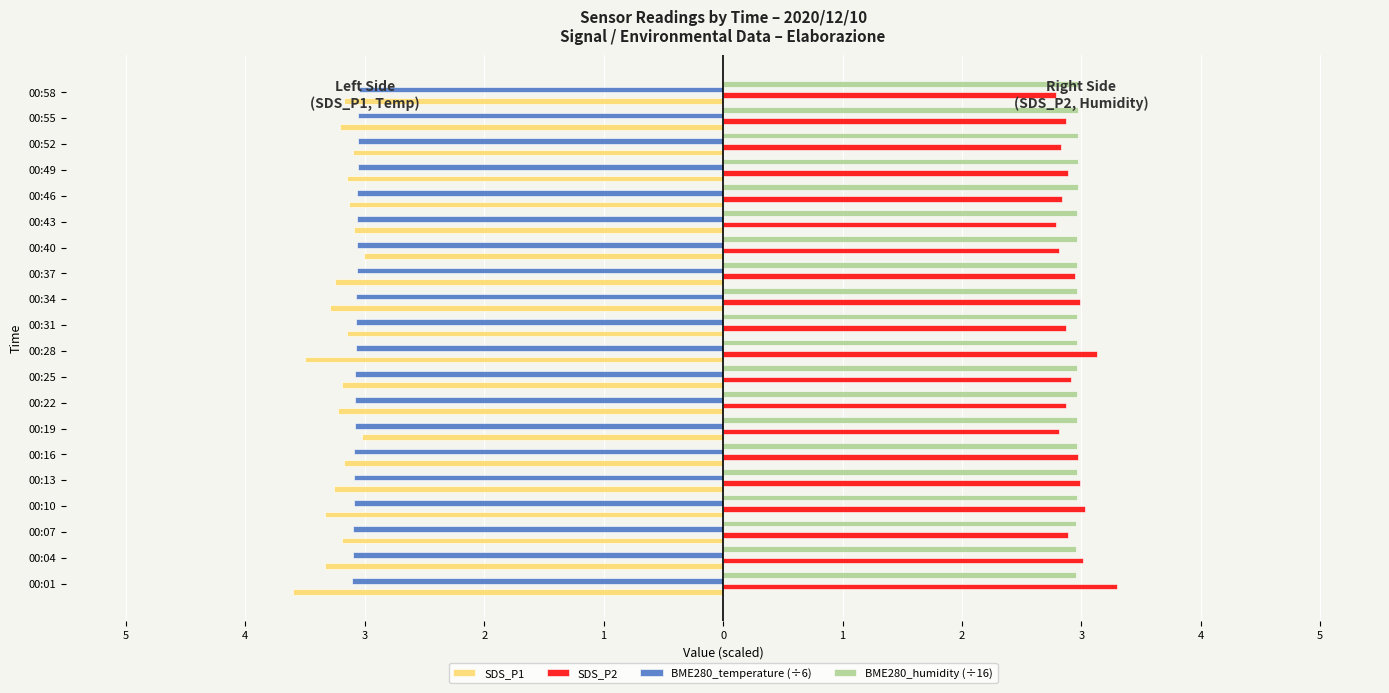

What are all the series names shown in the legend?

SDS_P1, SDS_P2, BME280_temperature (÷6), BME280_humidity (÷16)